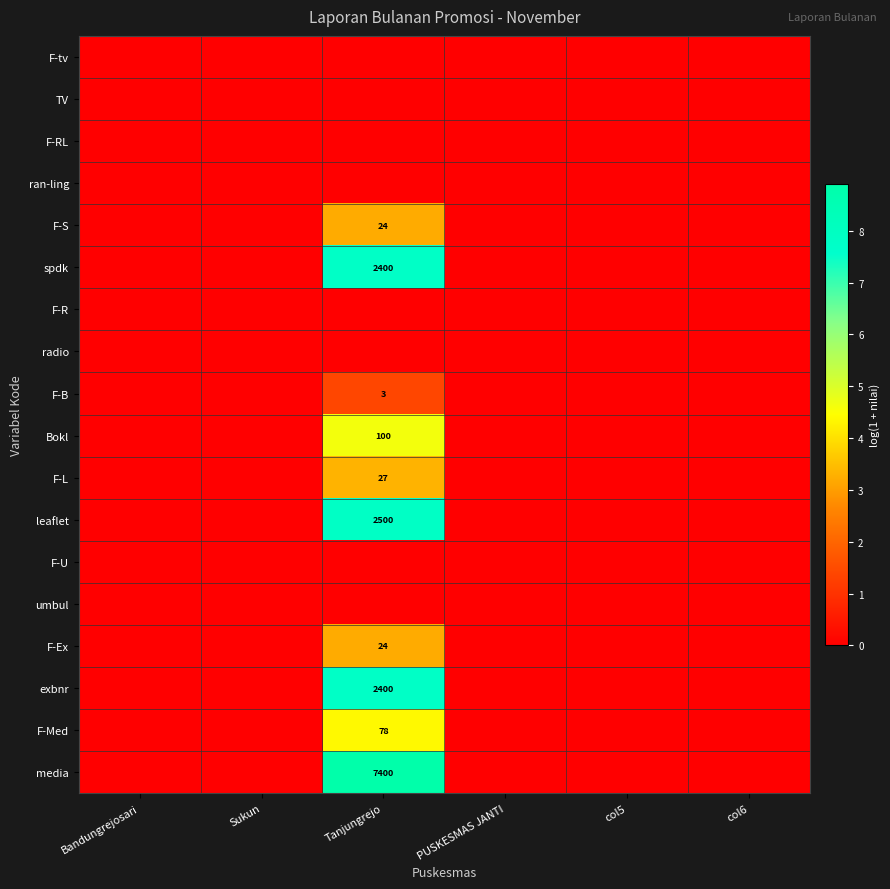

True or false: F-S has a value of 43 at Tanjungrejo.

False